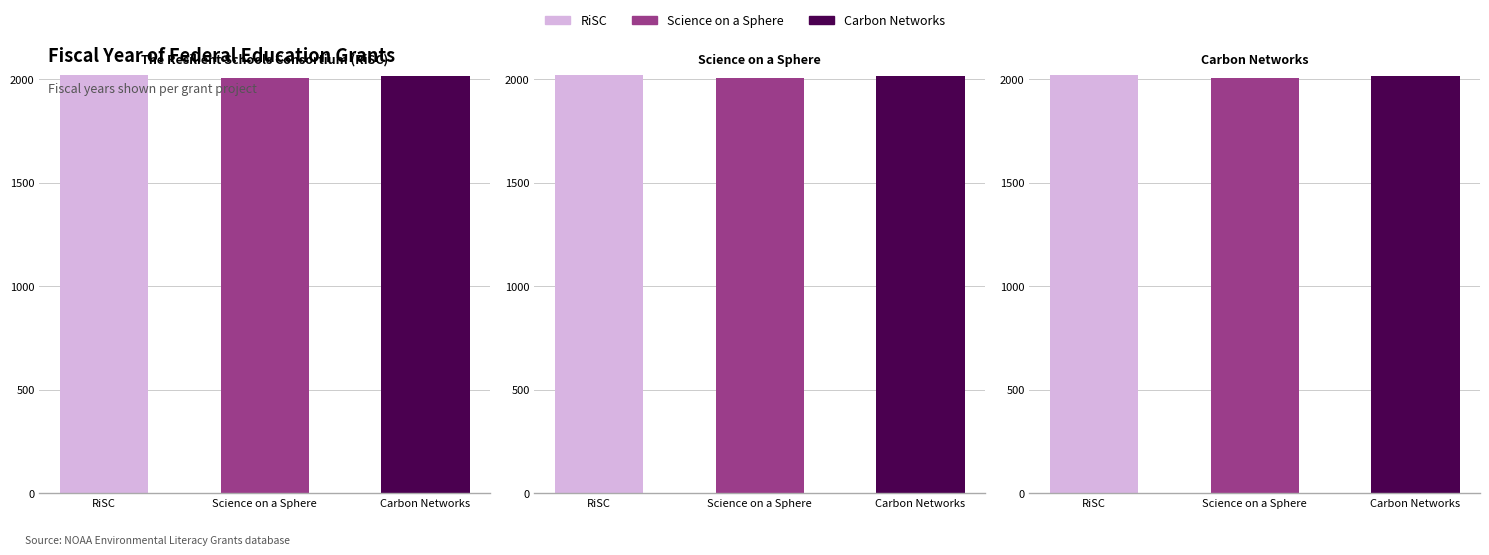

How many values in the Carbon Networks series exceed 2014?

1